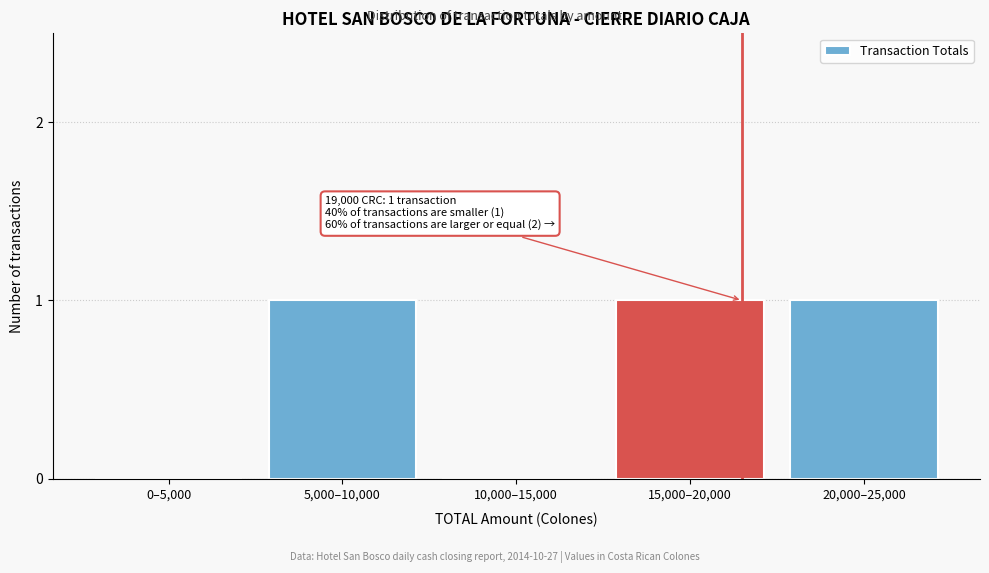

Reading right to left, transcribe all the data shown in this chart.

20,000–25,000=1	15,000–20,000=1	10,000–15,000=0	5,000–10,000=1	0–5,000=0